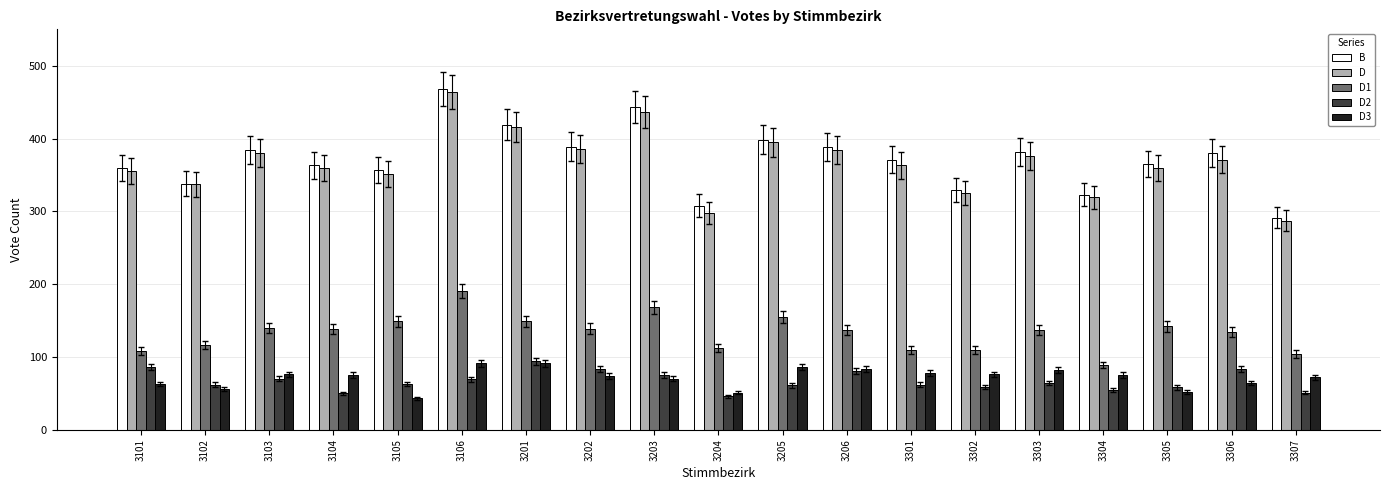

What is the value of the D bar at the 6th from the left?

464